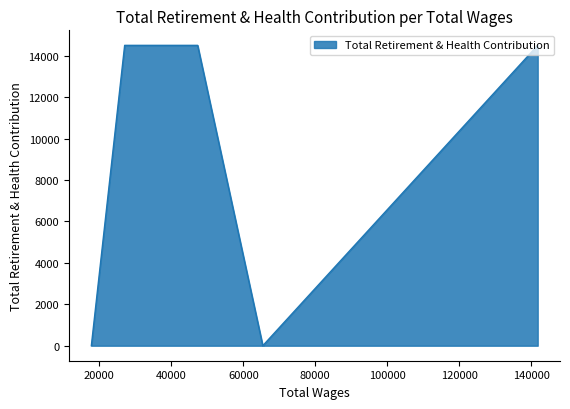

List the labels in order of value, smallest first.

65411, 17780, 141789, 47307, 45606, 30328, 27036